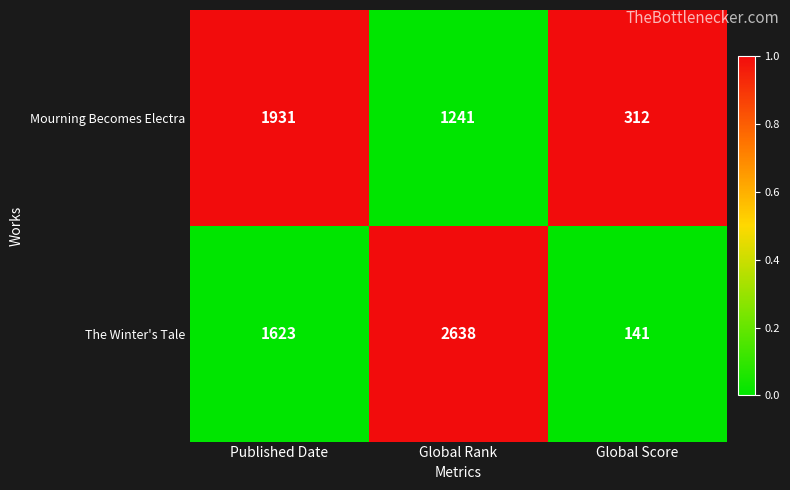

What is the maximum value shown in the chart?

2638